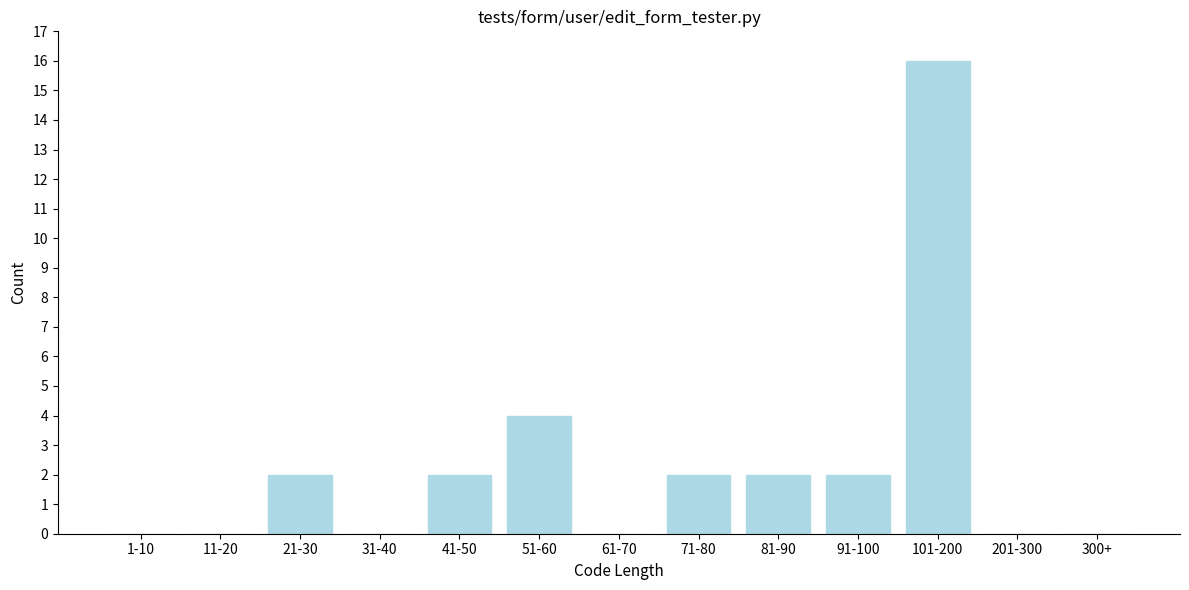

Reading right to left, list all the values displayed in this chart.

300+=0	201-300=0	101-200=16	91-100=2	81-90=2	71-80=2	61-70=0	51-60=4	41-50=2	31-40=0	21-30=2	11-20=0	1-10=0